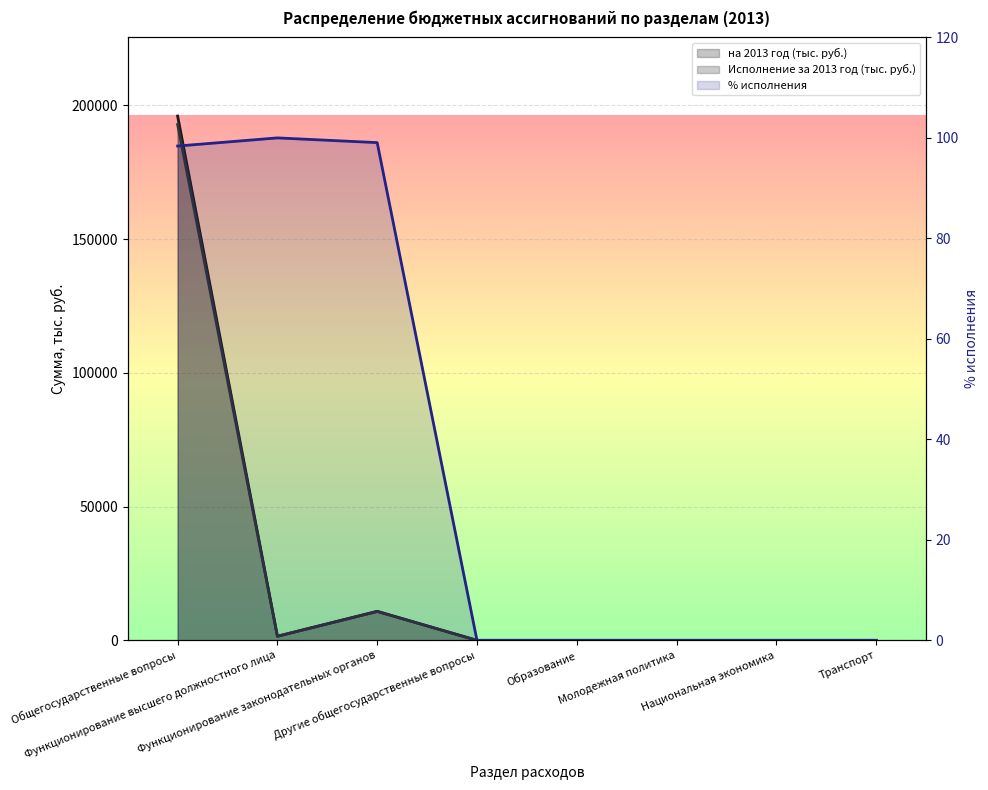

What is the label of the 3rd point from the right?

Молодежная политика